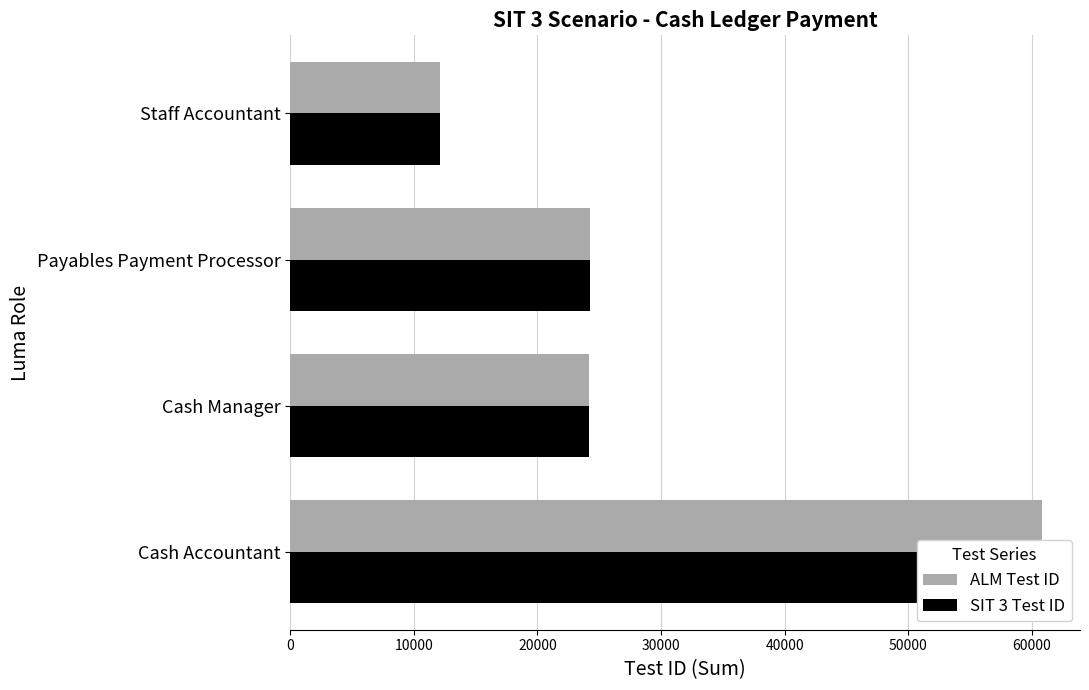

How many categories are shown in the chart?

4